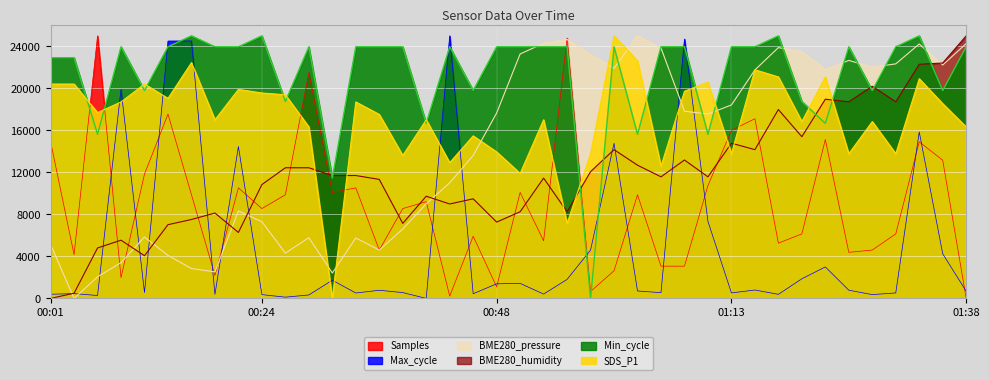

Where is Max_cycle nearest to the value 12500?

00:21